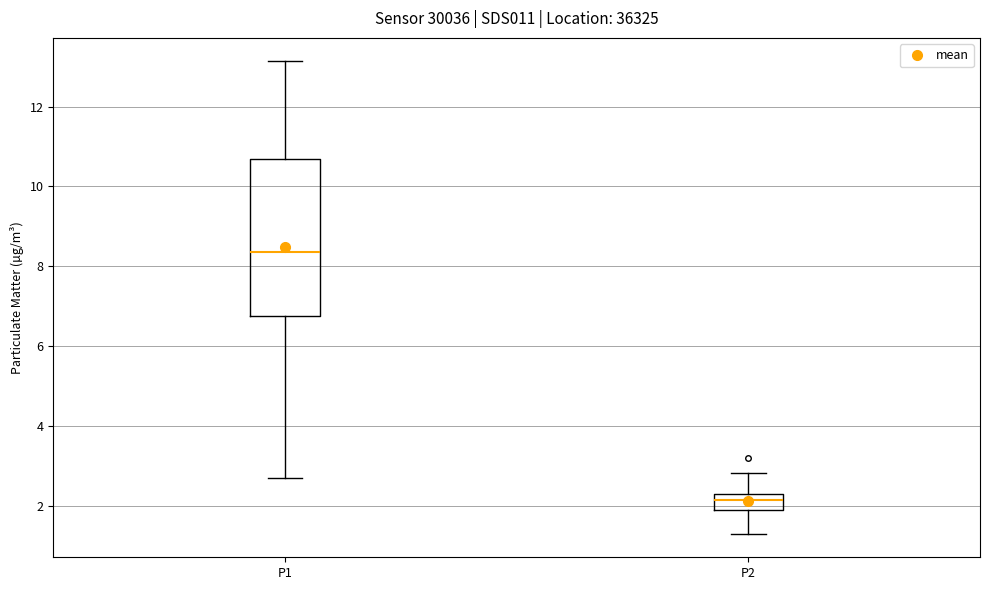

Reading left to right, transcribe this box plot: for each box, give where its median line is, the range the box spans, and where its two whiskers end, as read against the y-axis. The values are not printed on the chart, so give them approximately, as read against the axis.

P1: median 8.4, box 6.8 to 10.6, whiskers 2.8 to 13.2
P2: median 2.2, box 1.8 to 2.4, whiskers 1.4 to 2.8